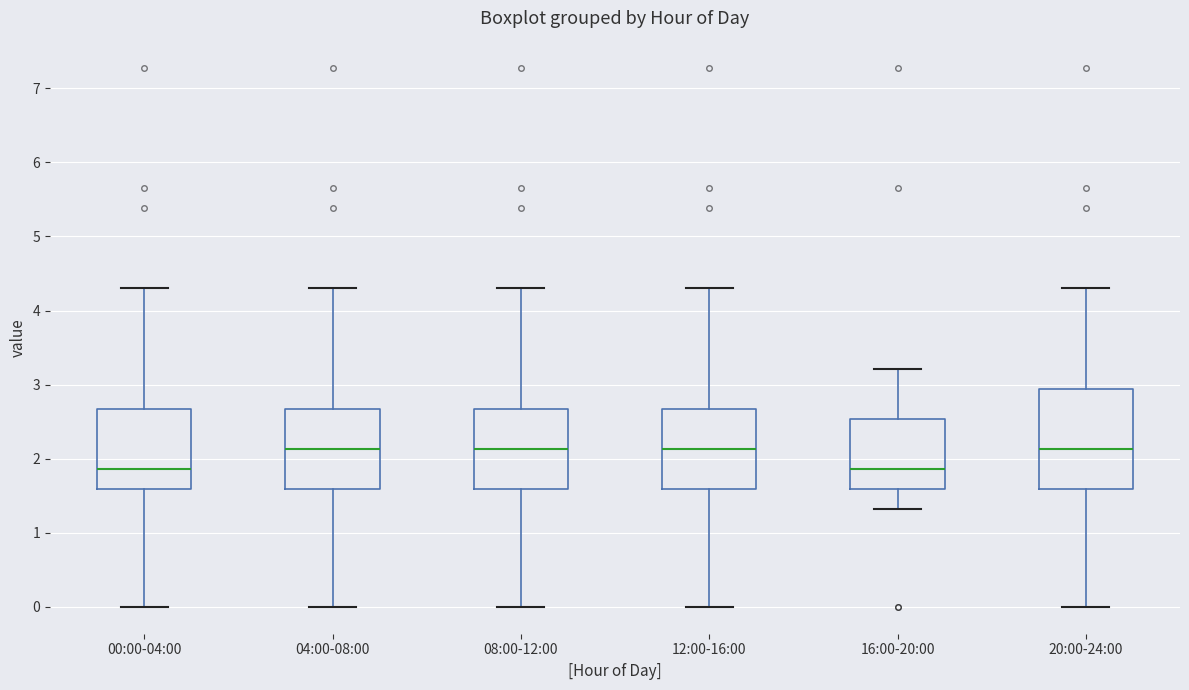

Where does the lower whisker of the box for 20:00-24:00 end on the y-axis? The values are not printed on the chart, so give them approximately, as read against the axis.

0.0